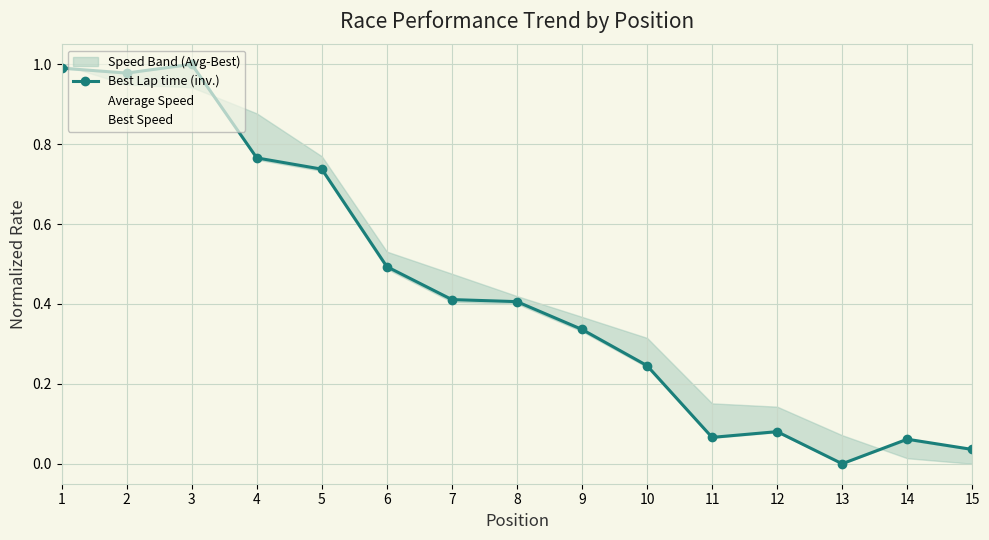

At how many categories does at least one series exceed 0?

15